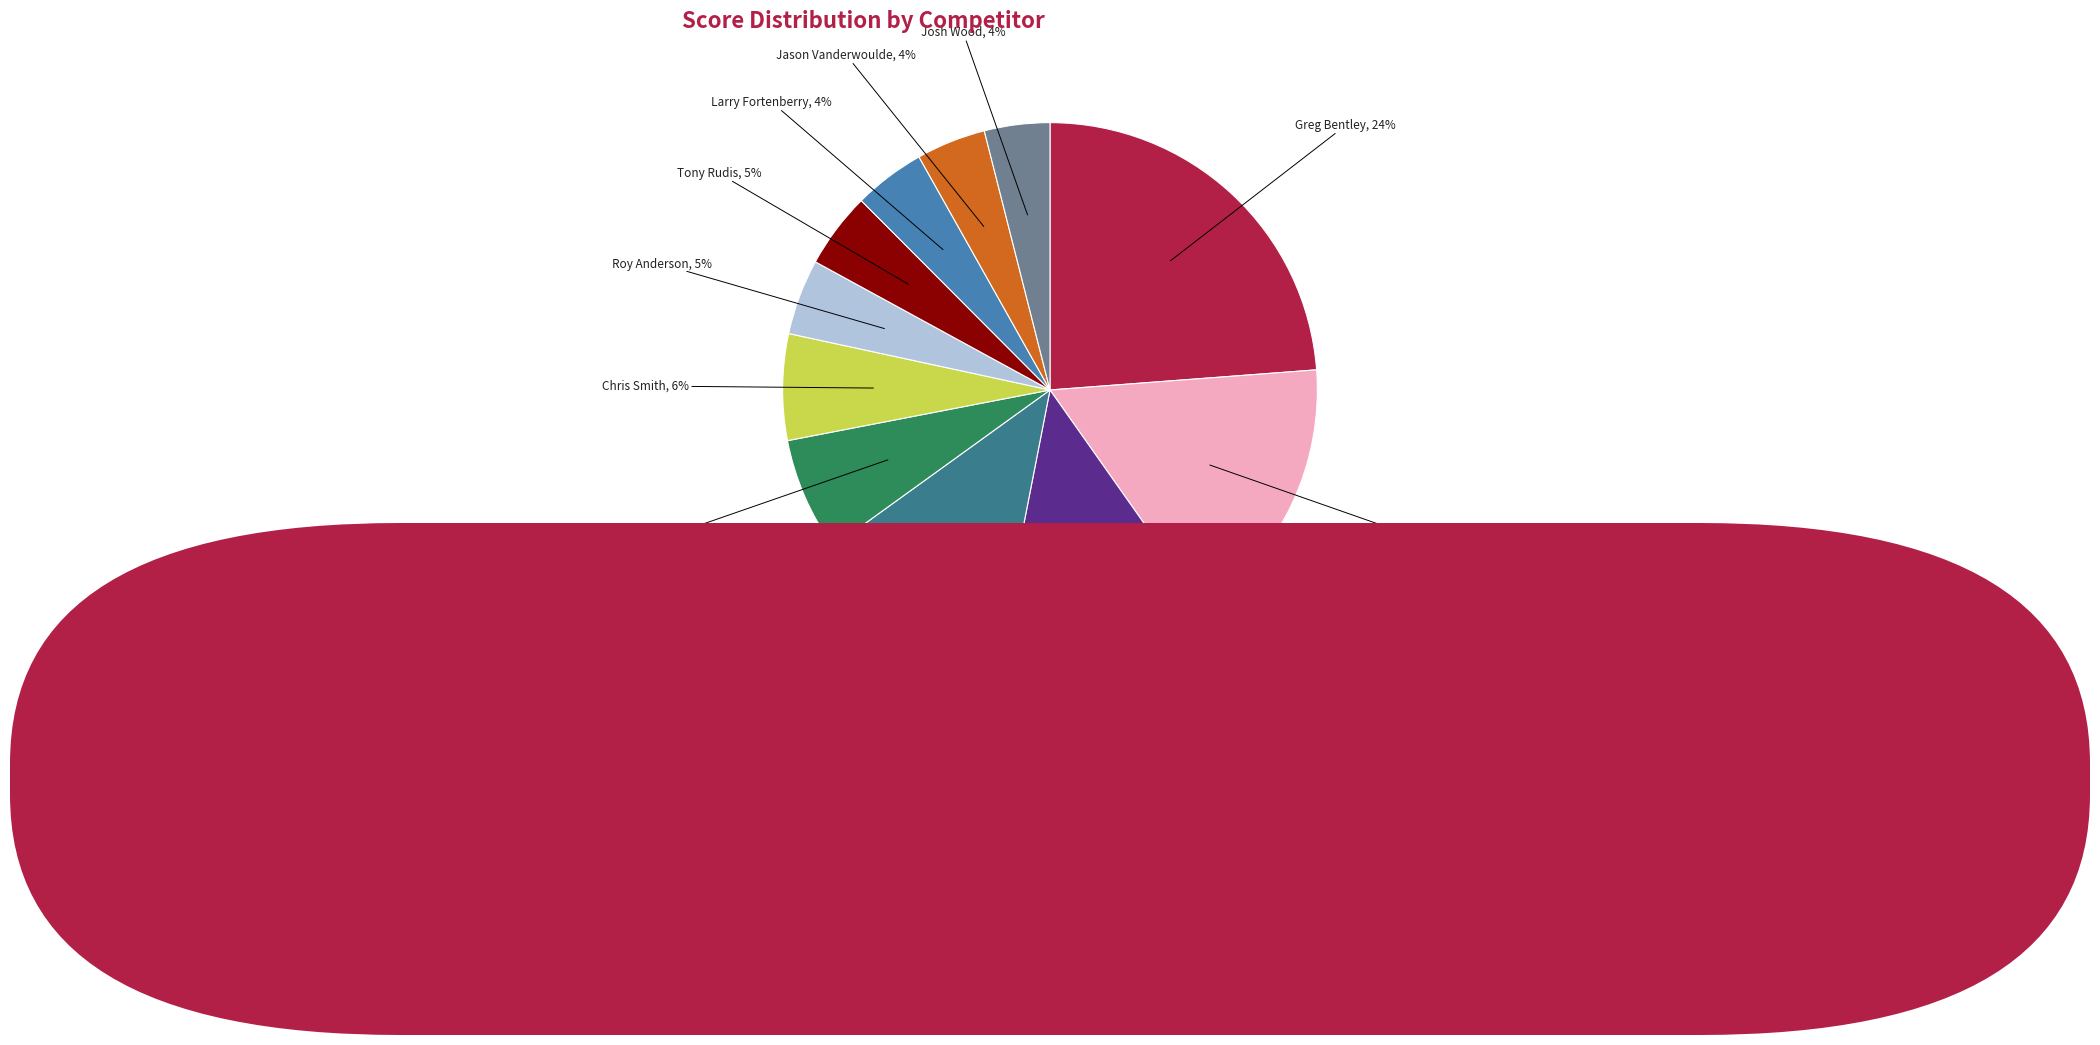

Is Tony Rudis the majority of the pie?

No